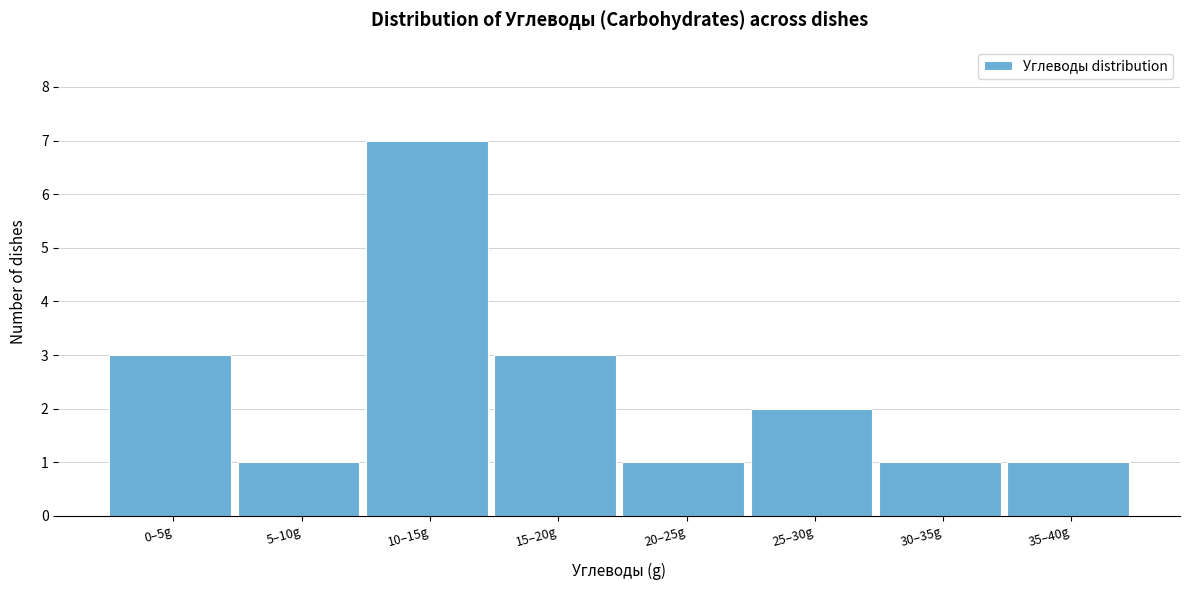

Reading left to right, list all the values displayed in this chart.

0–5g=3	5–10g=1	10–15g=7	15–20g=3	20–25g=1	25–30g=2	30–35g=1	35–40g=1